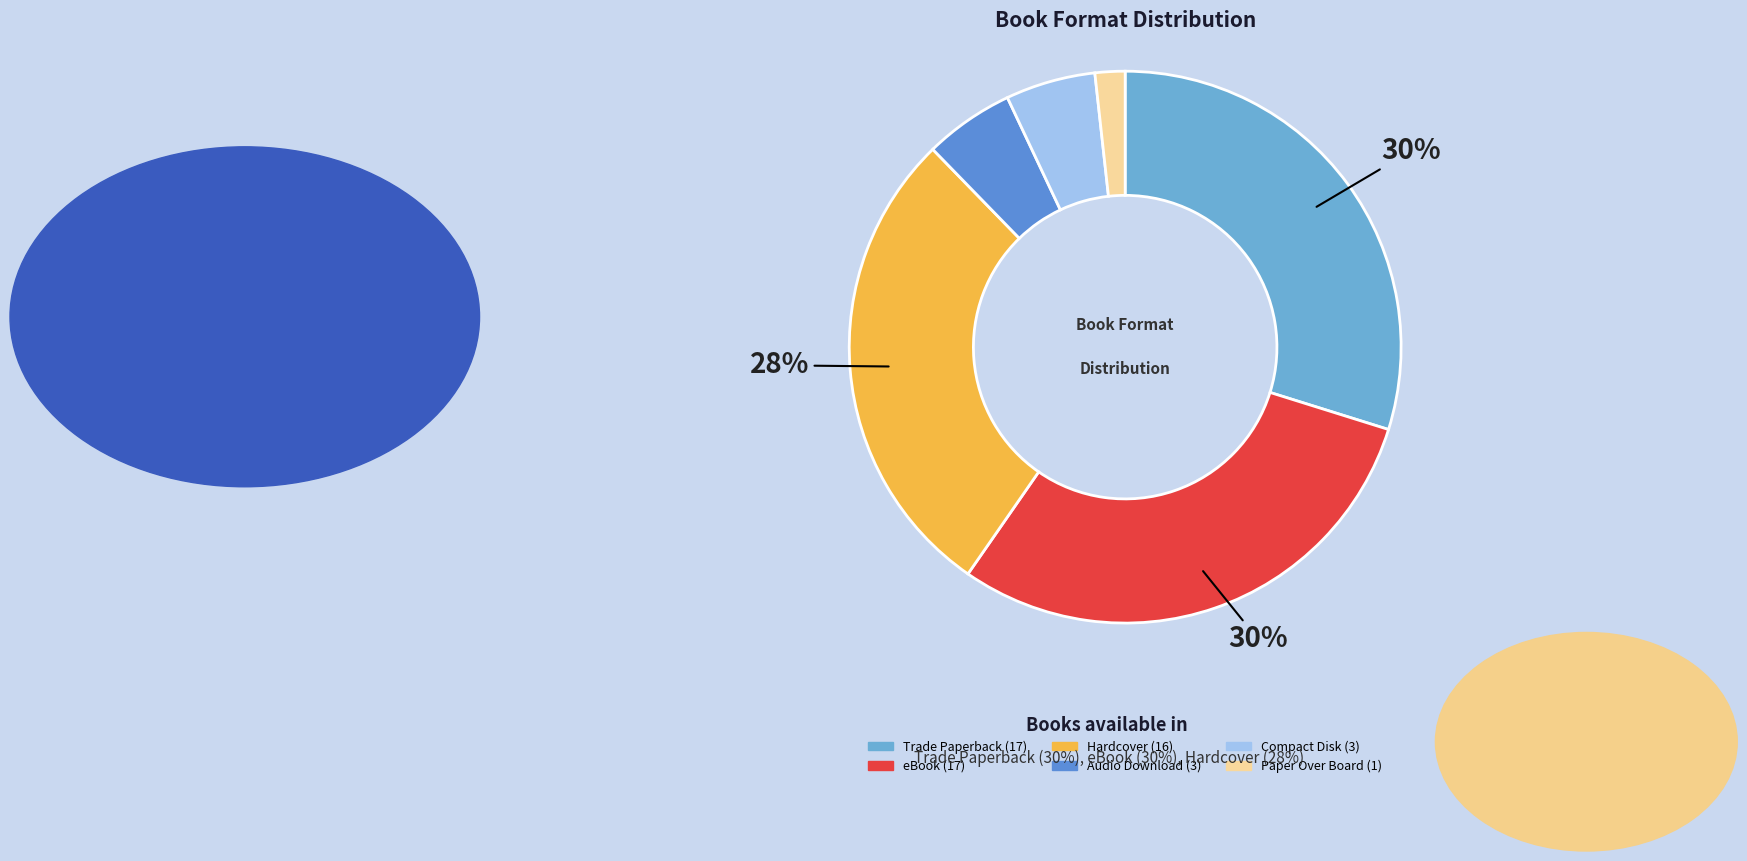

Is Compact Disk the majority of the pie?

No